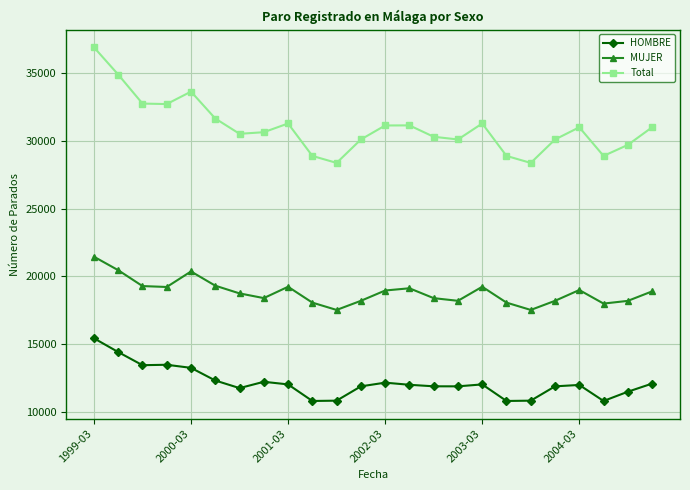

Which series has the widest spread of values?

Total